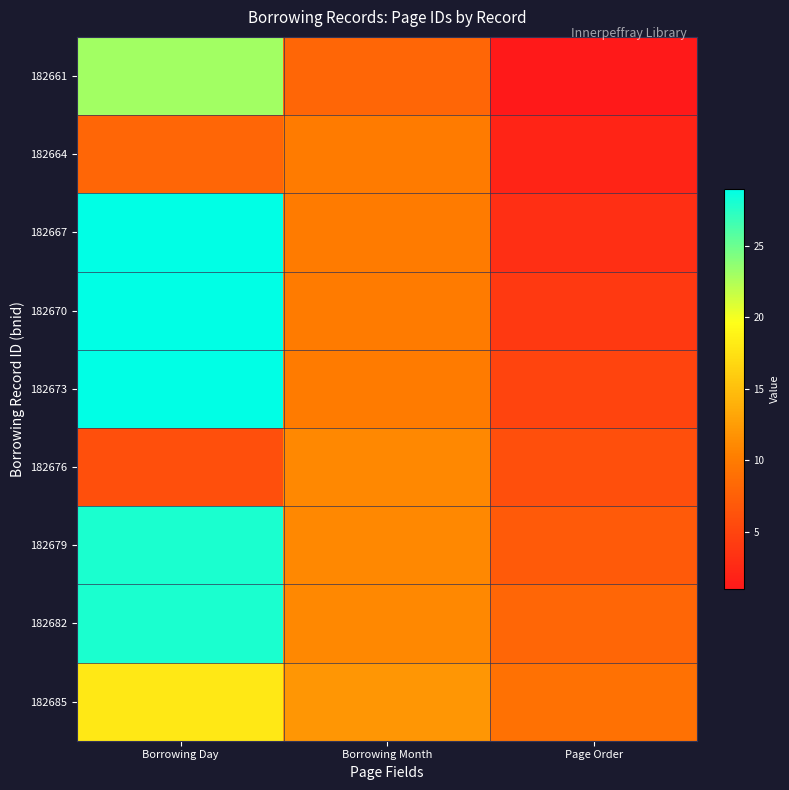

Reading left to right, extract all data points from this chart.

182661: Borrowing Day=23	Borrowing Month=8	Page Order=1
182664: Borrowing Day=8	Borrowing Month=10	Page Order=2
182667: Borrowing Day=29	Borrowing Month=10	Page Order=3
182670: Borrowing Day=29	Borrowing Month=10	Page Order=4
182673: Borrowing Day=29	Borrowing Month=10	Page Order=5
182676: Borrowing Day=6	Borrowing Month=11	Page Order=6
182679: Borrowing Day=28	Borrowing Month=11	Page Order=7
182682: Borrowing Day=28	Borrowing Month=11	Page Order=8
182685: Borrowing Day=18	Borrowing Month=12	Page Order=9